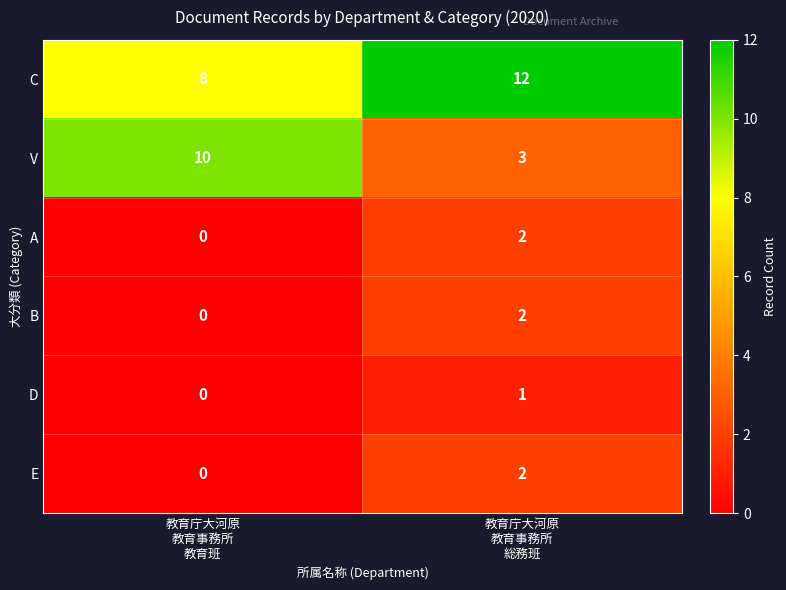

At how many categories does at least one series exceed 5?

2